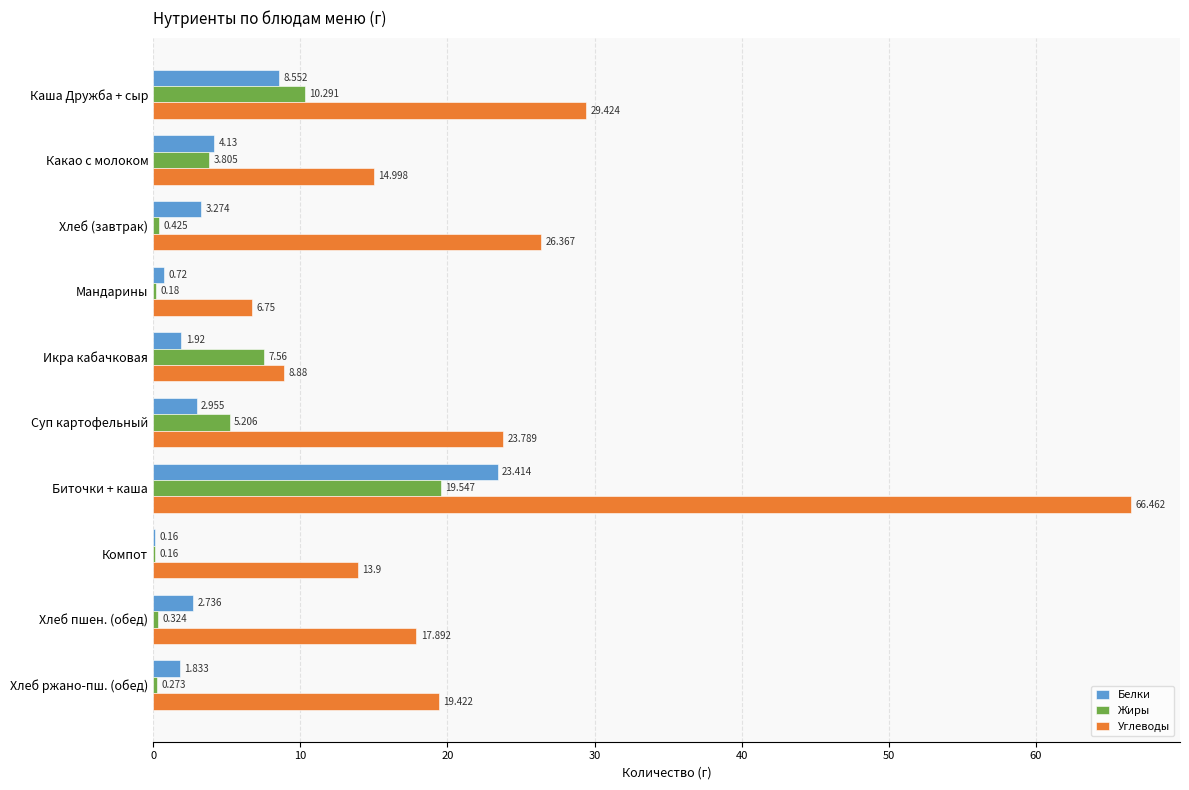

Where is Жиры nearest to the value 9?

Каша Дружба + сыр